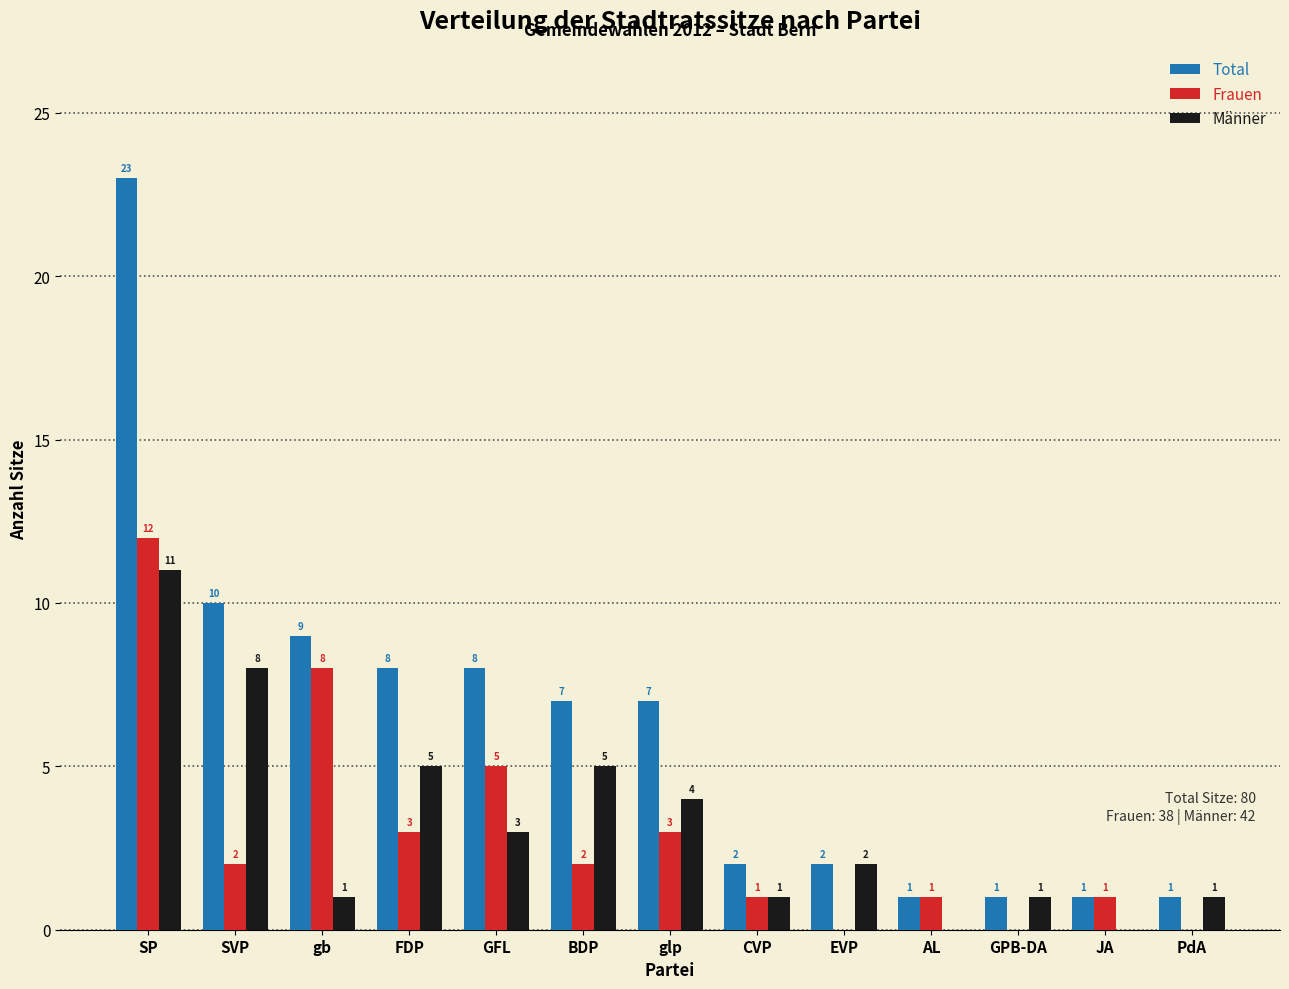

Reading right to left, list all the values displayed in this chart.

Total: PdA=1	JA=1	GPB-DA=1	AL=1	EVP=2	CVP=2	glp=7	BDP=7	GFL=8	FDP=8	gb=9	SVP=10	SP=23
Frauen: PdA=0	JA=1	GPB-DA=0	AL=1	EVP=0	CVP=1	glp=3	BDP=2	GFL=5	FDP=3	gb=8	SVP=2	SP=12
Männer: PdA=1	JA=0	GPB-DA=1	AL=0	EVP=2	CVP=1	glp=4	BDP=5	GFL=3	FDP=5	gb=1	SVP=8	SP=11